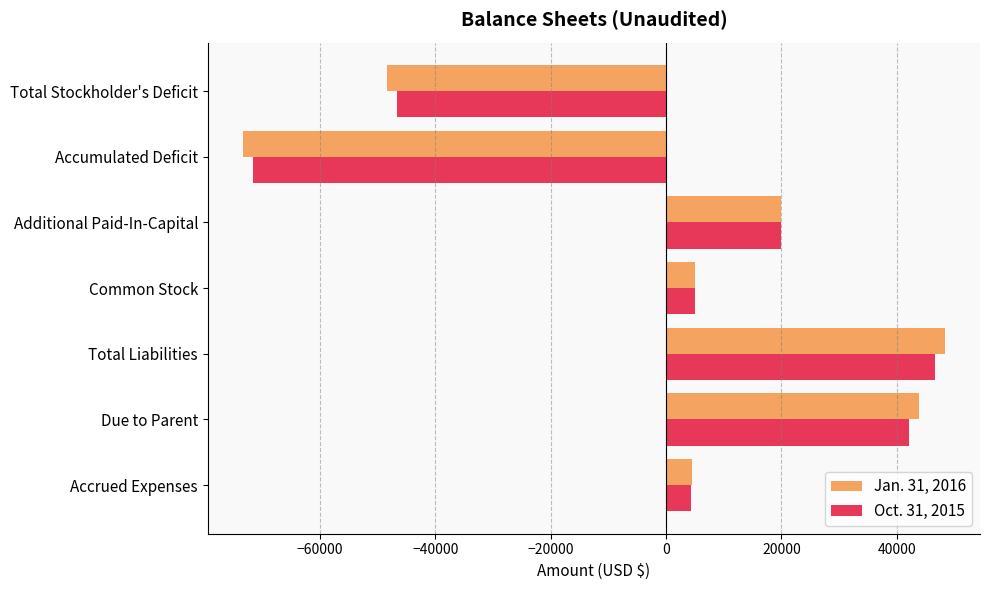

True or false: Oct. 31, 2015 has a value of 42186 at Due to Parent.

True